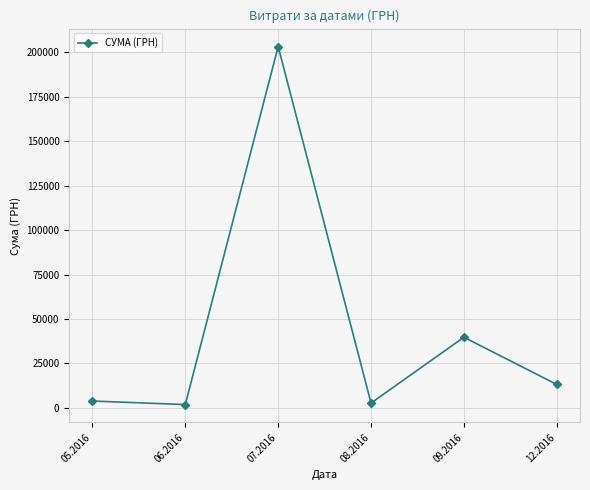

True or false: the data shows 3838.1 at 05.2016.

True